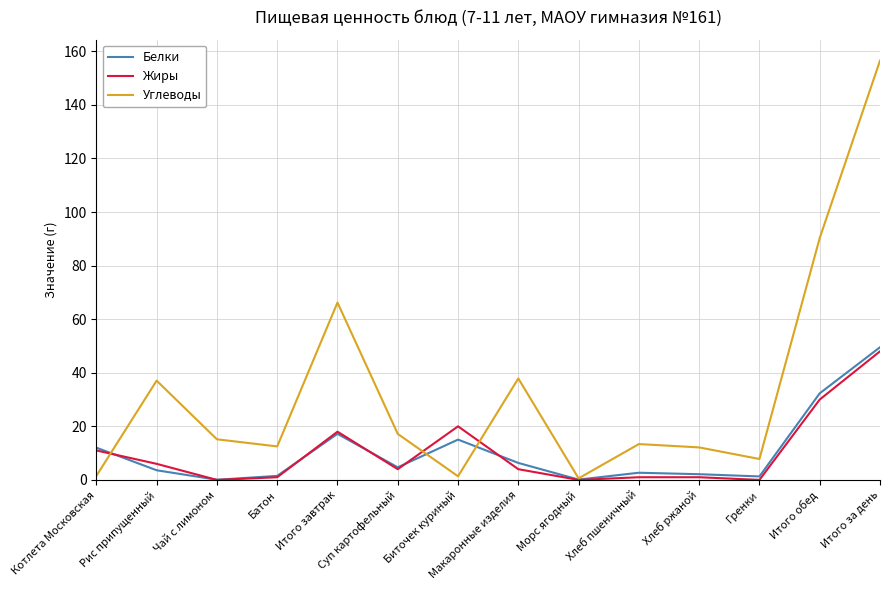

Which series has the largest range (max minus min)?

Углеводы